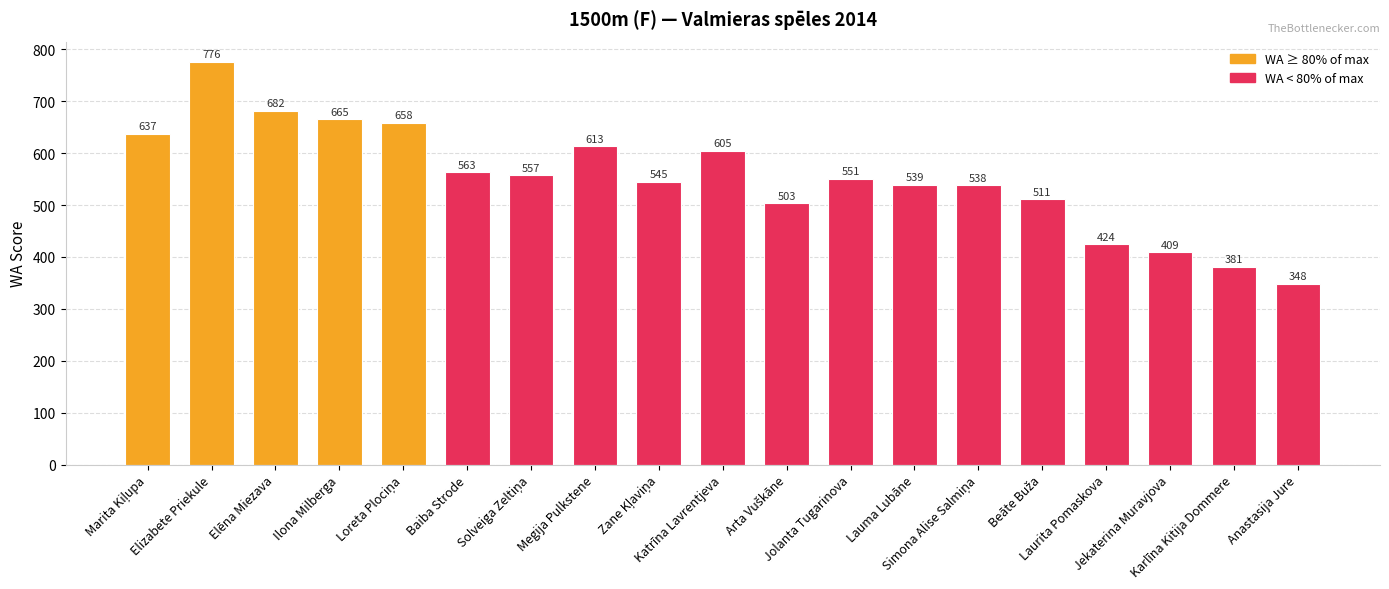

What is the value of the 2nd bar from the left?

776